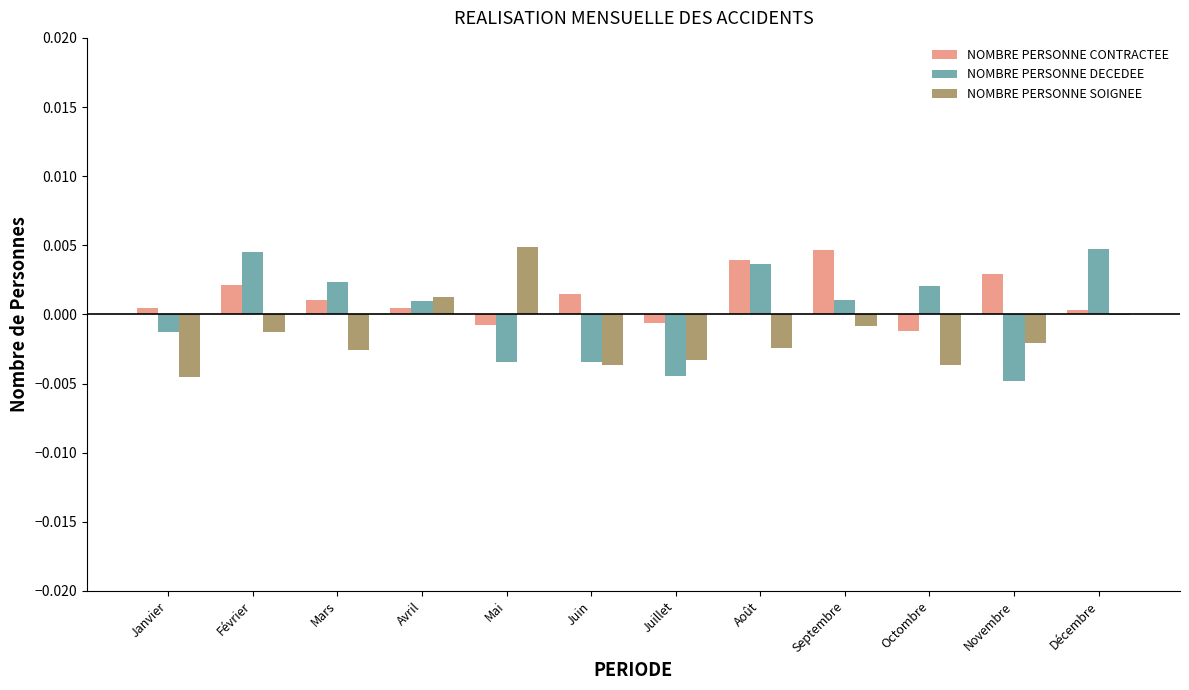

Are the bars grouped side by side (vs. stacked)?

Yes